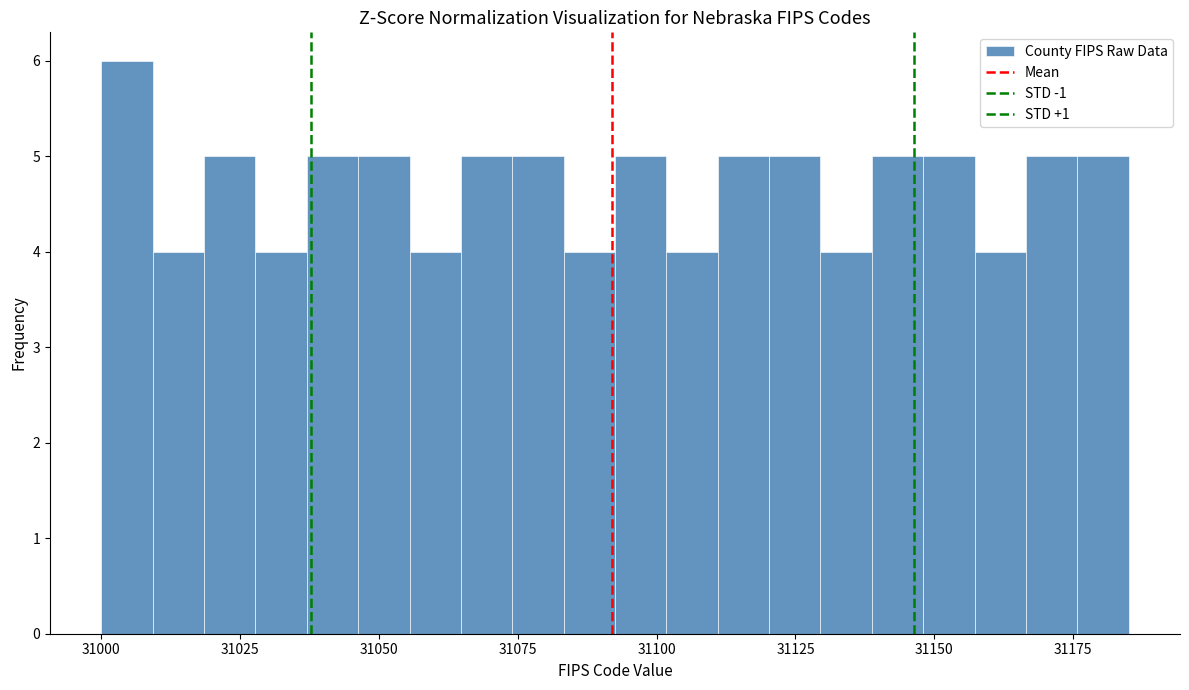

Read against the x-axis, roughly where is the centre of the tallest bar?

31005